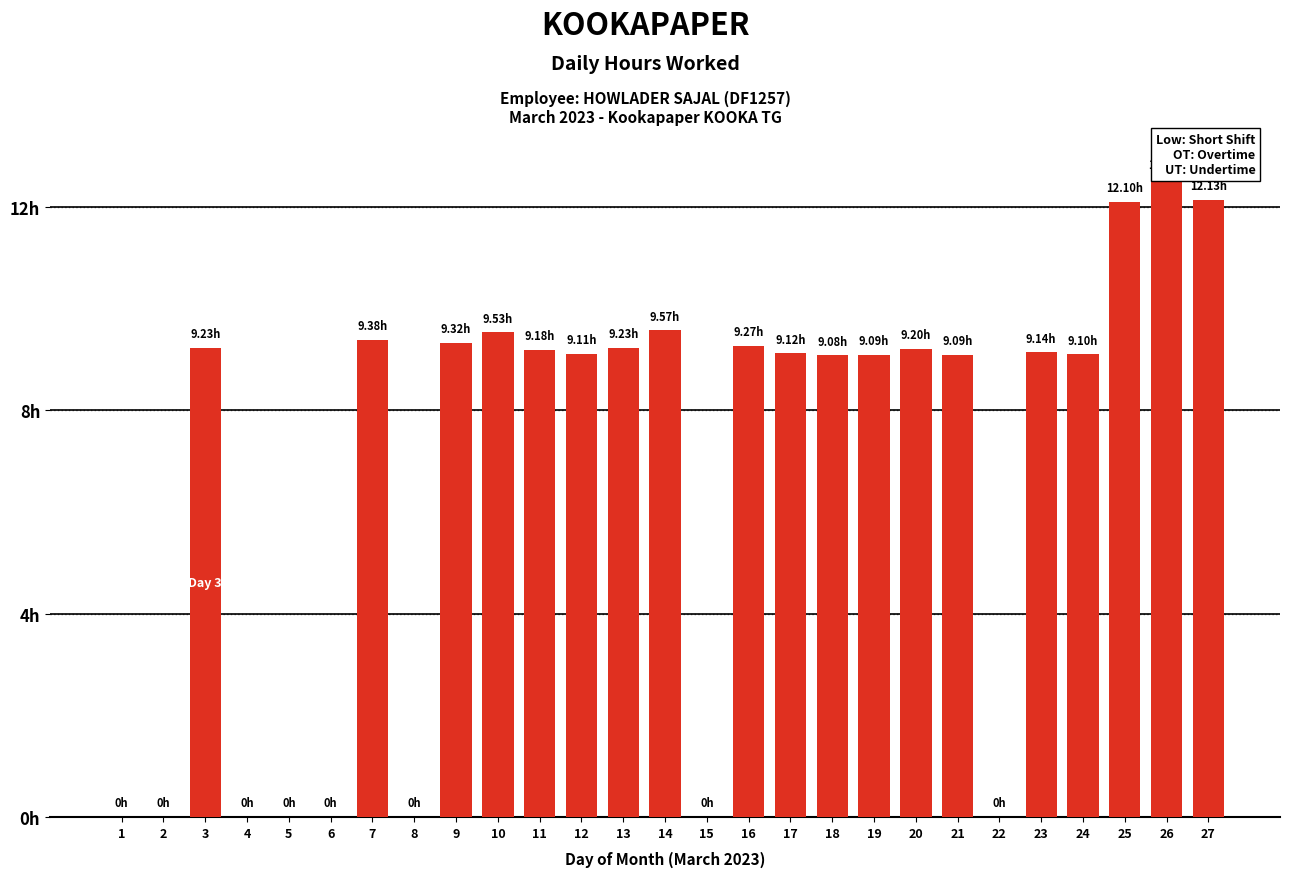

At which category does the chart reach its minimum across all series?

1